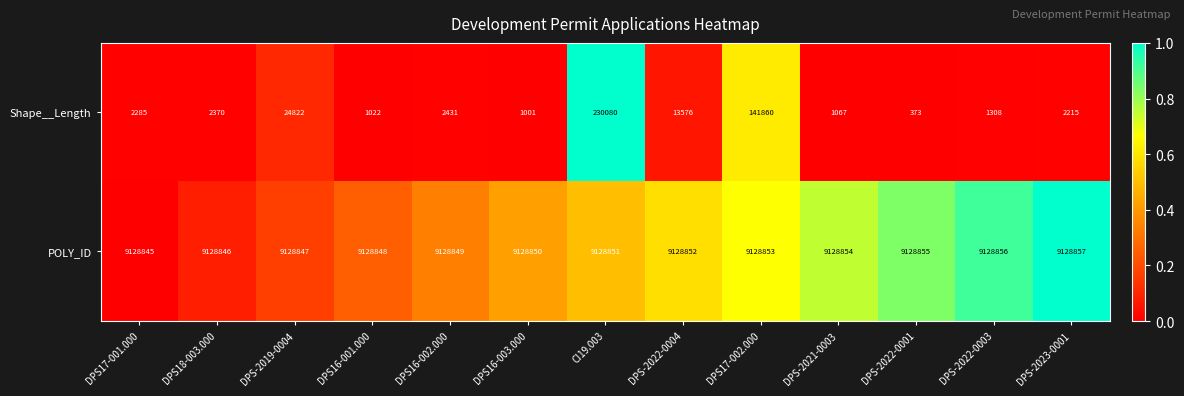

How many data points in Shape__Length are less than 2285?

6